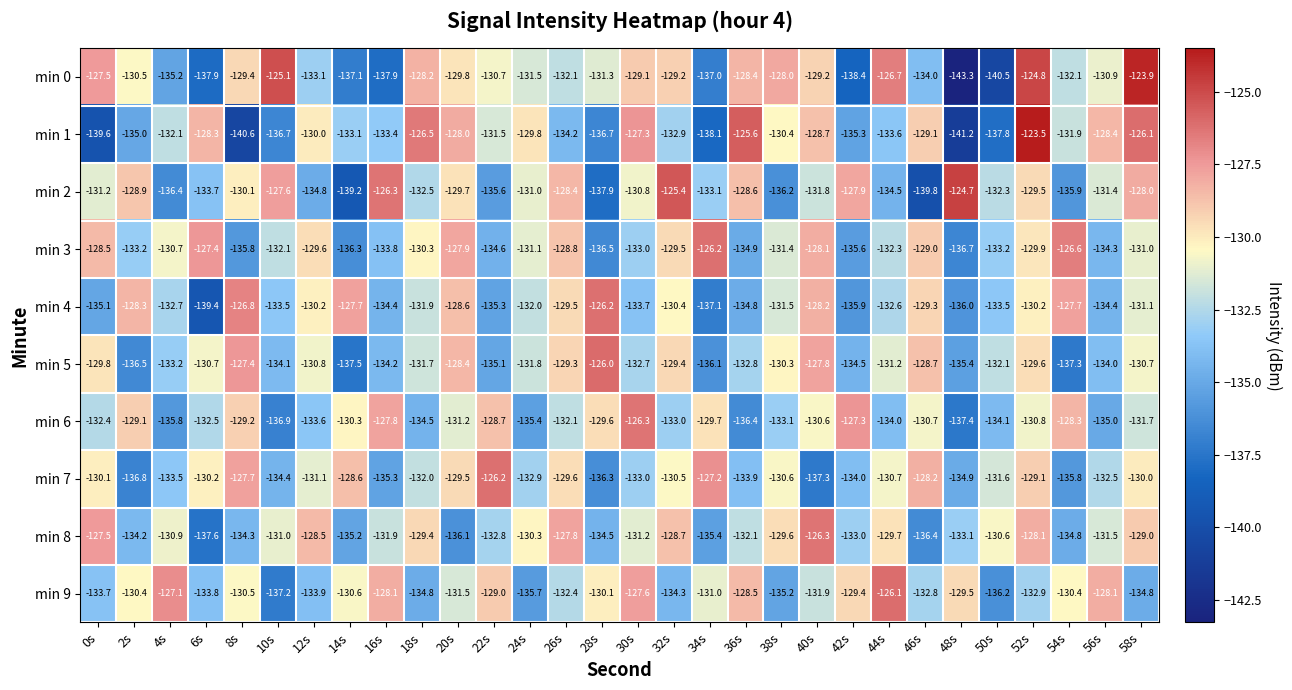

What is the difference between the second highest and second lowest values in the min 7 series?

9.6